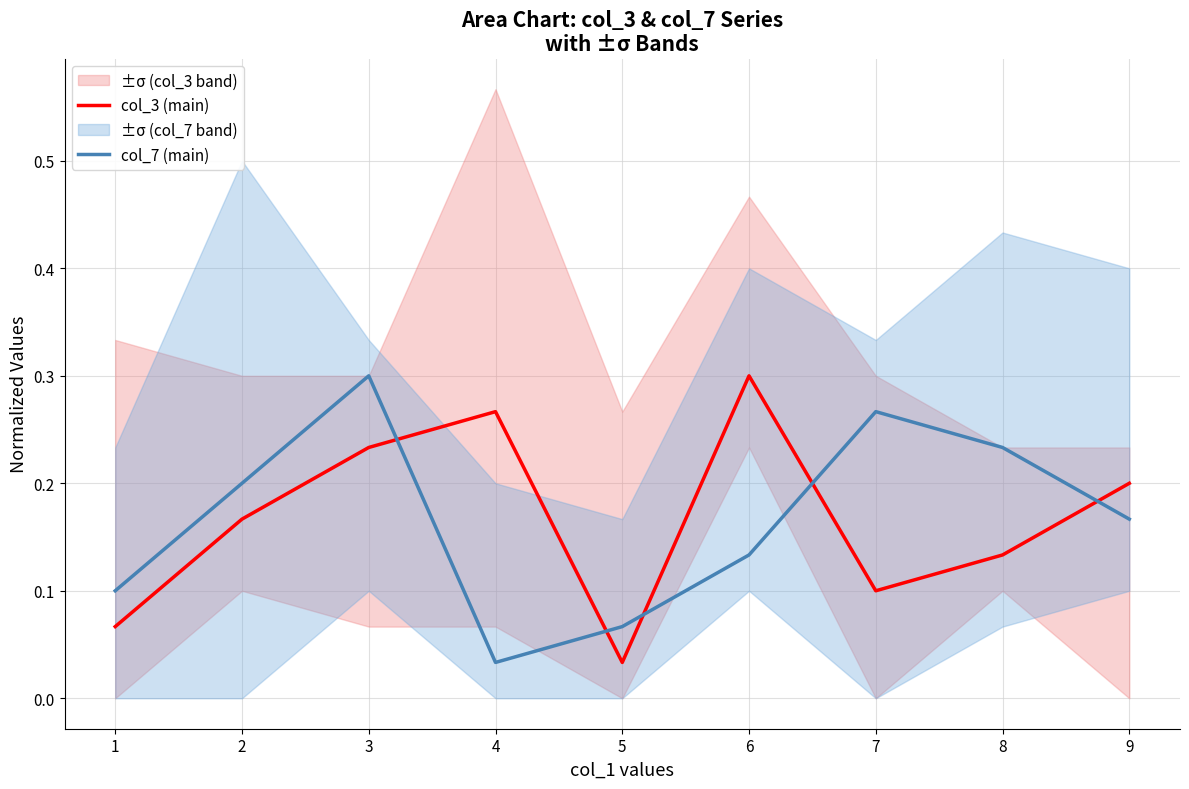

Where is the first local maximum for col_7 (main)?

3